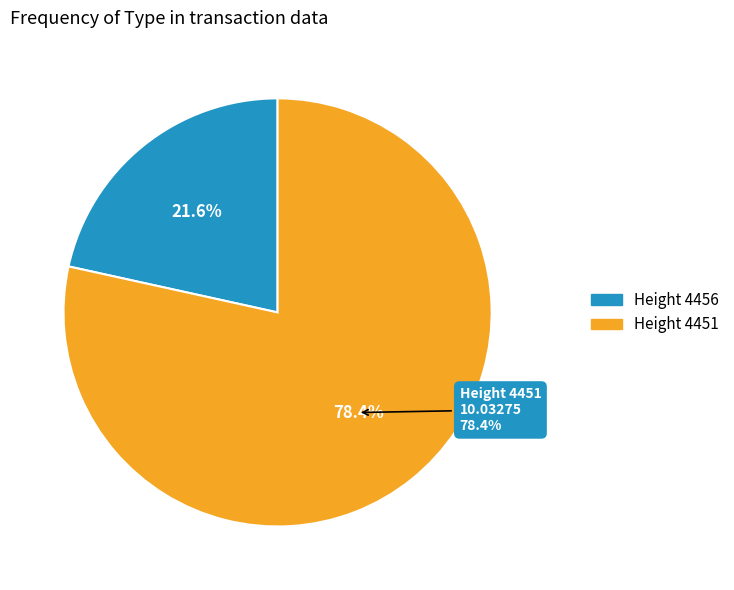

True or false: 4456 accounts for 29% of the total.

False